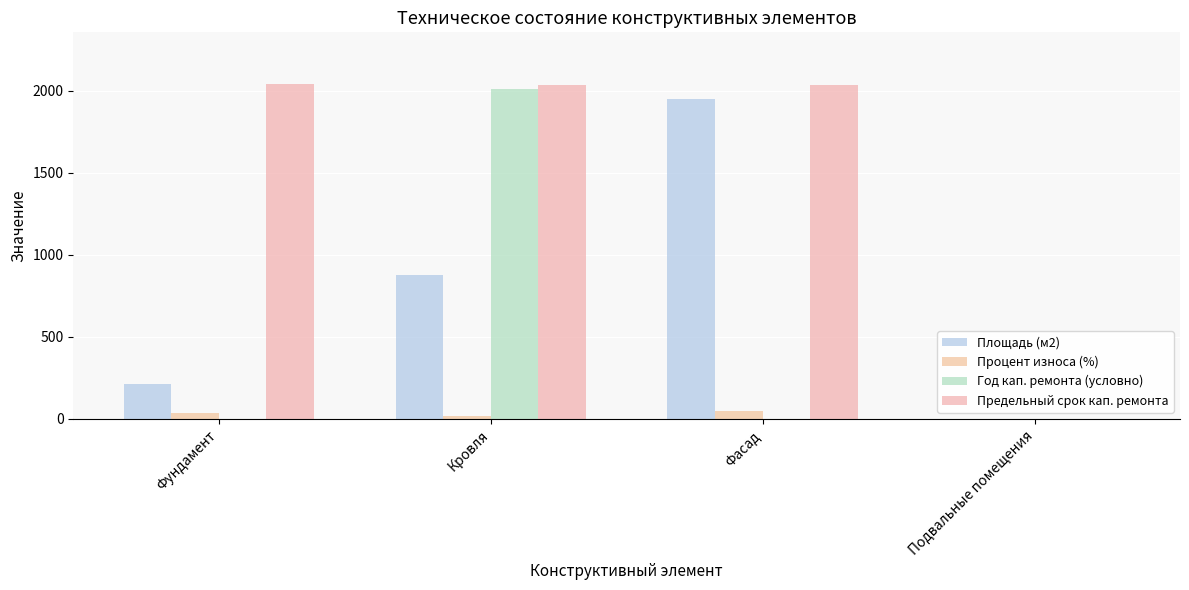

Count the number of data series in this chart.

4